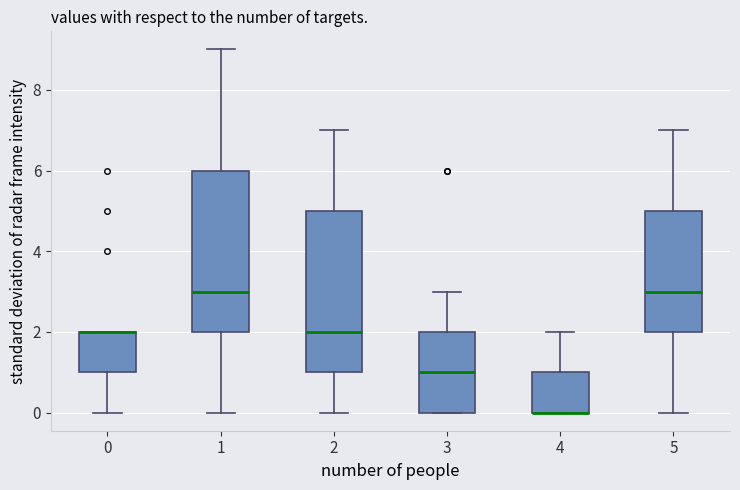

Reading left to right, transcribe this box plot: for each box, give where its median line is, the range the box spans, and where its two whiskers end, as read against the y-axis. The values are not printed on the chart, so give them approximately, as read against the axis.

0: median 2 (drawn on the box's upper edge), box 1 to 2, whiskers 0 to 2
1: median 3, box 2 to 6, whiskers 0 to 9
2: median 2, box 1 to 5, whiskers 0 to 7
3: median 1, box 0 to 2, whiskers 0 to 3
4: median 0 (drawn on the box's lower edge), box 0 to 1, whiskers 0 to 2
5: median 3, box 2 to 5, whiskers 0 to 7